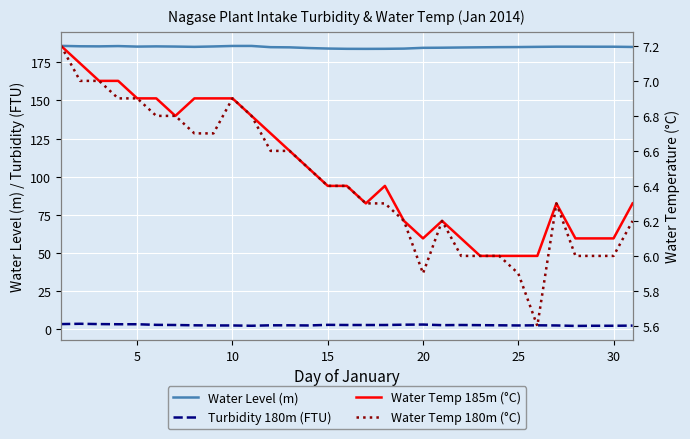

How many series are shown in this chart?

4